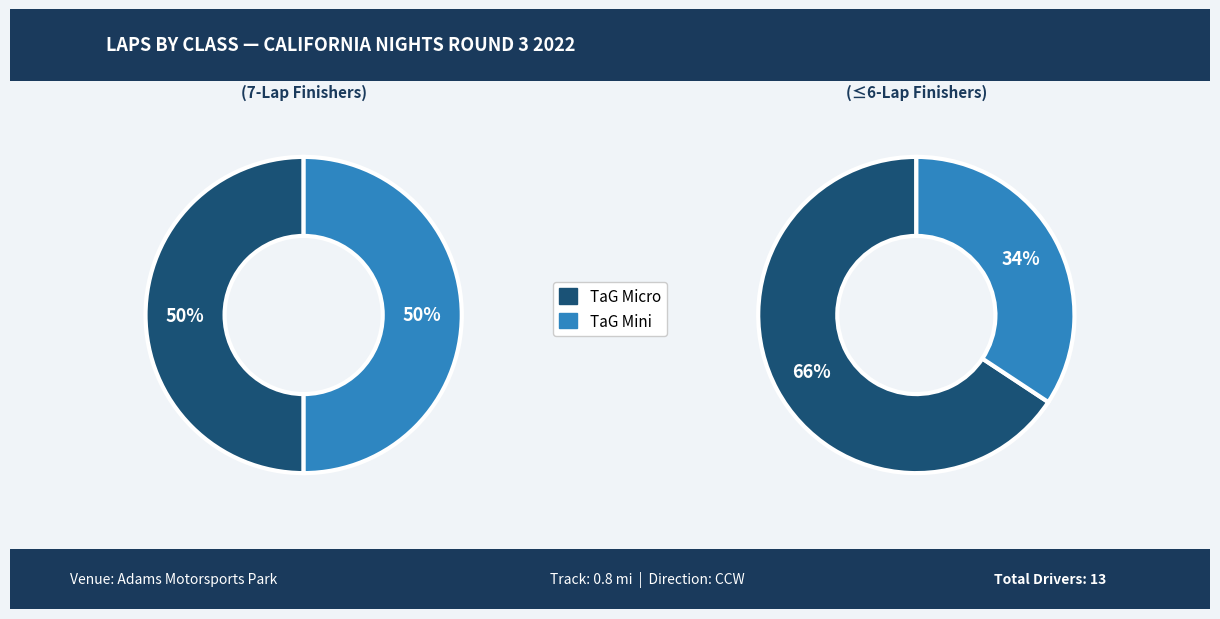

Is there any slice that represents more than half of the pie?

No